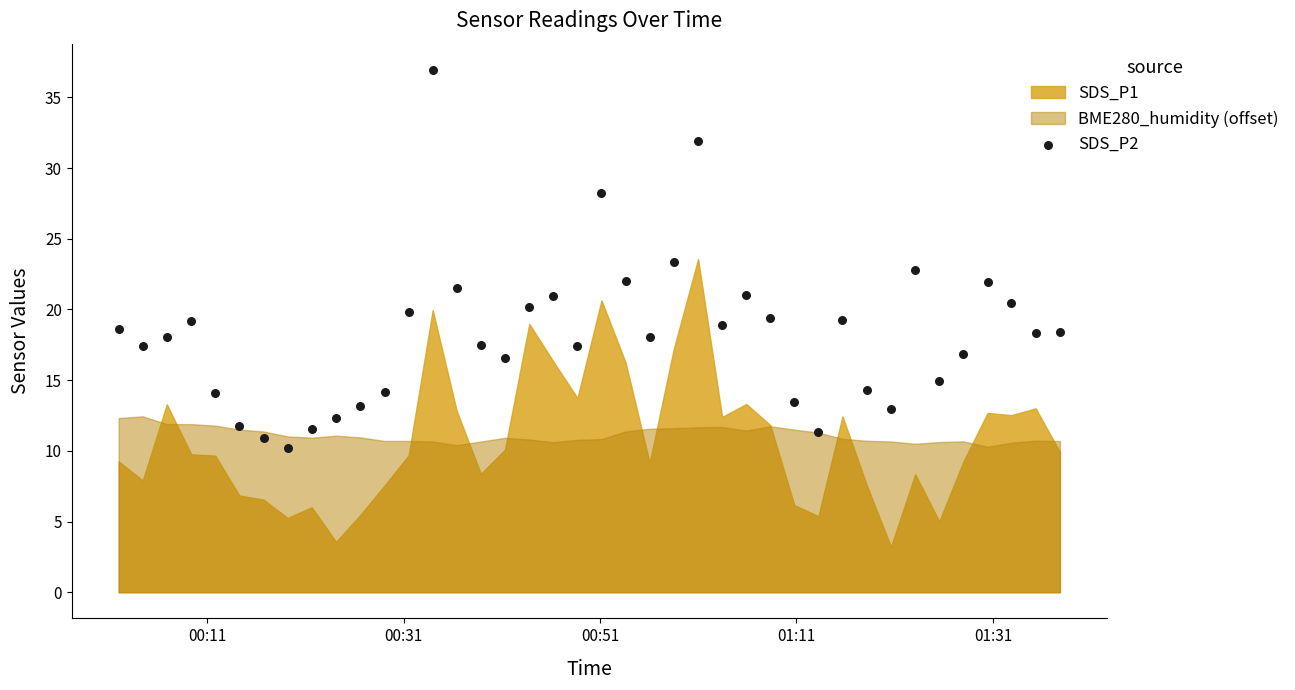

What is the range of Y values (max minus min)?

26.8